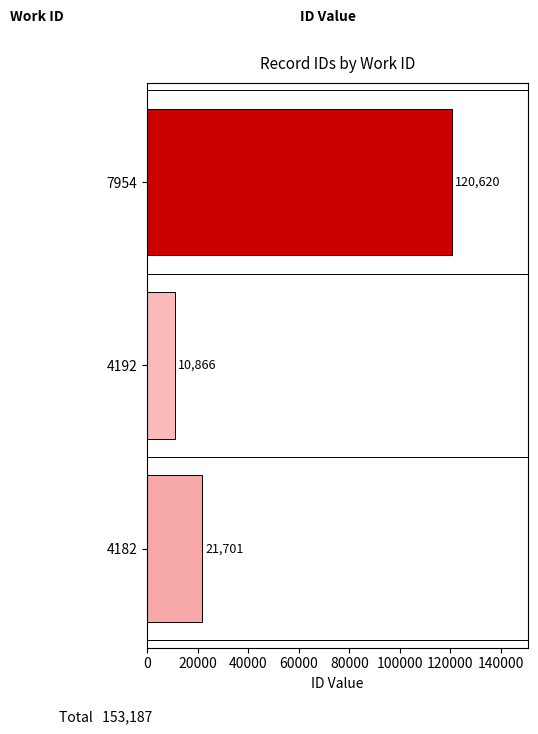

The value at 7954 is 80576. True or false?

False